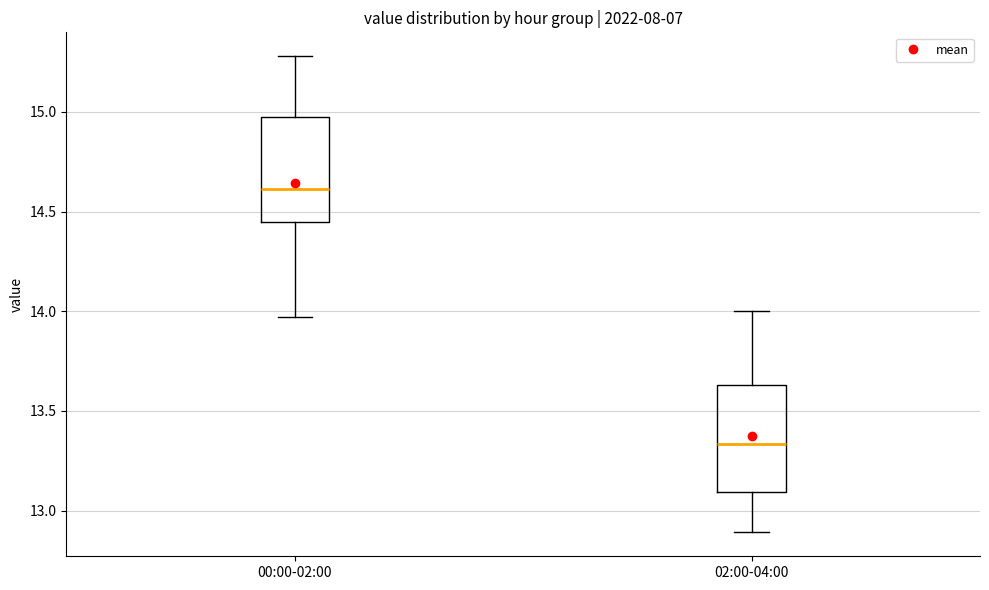

Reading left to right, read every box against the y-axis: the position of its median line, the range the box covers, and the ends of its whiskers. The values are not printed on the chart, so give them approximately, as read against the axis.

00:00-02:00: median 14.60, box 14.45 to 15.00, whiskers 13.95 to 15.30
02:00-04:00: median 13.35, box 13.10 to 13.65, whiskers 12.90 to 14.00